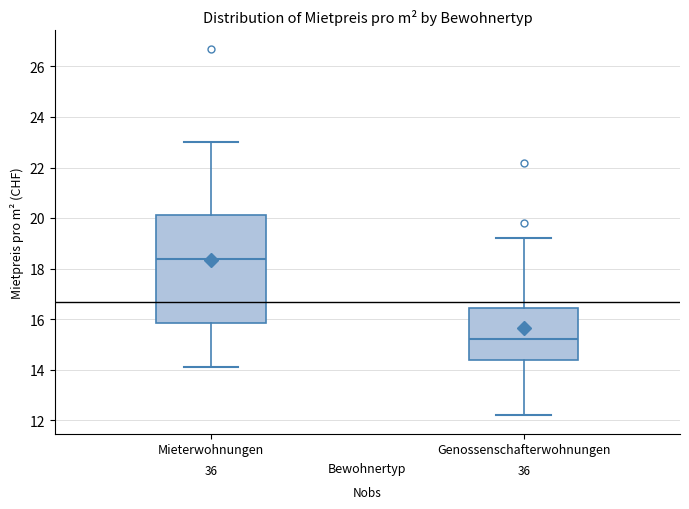

Which box's median line is the lowest?

Genossenschafterwohnungen